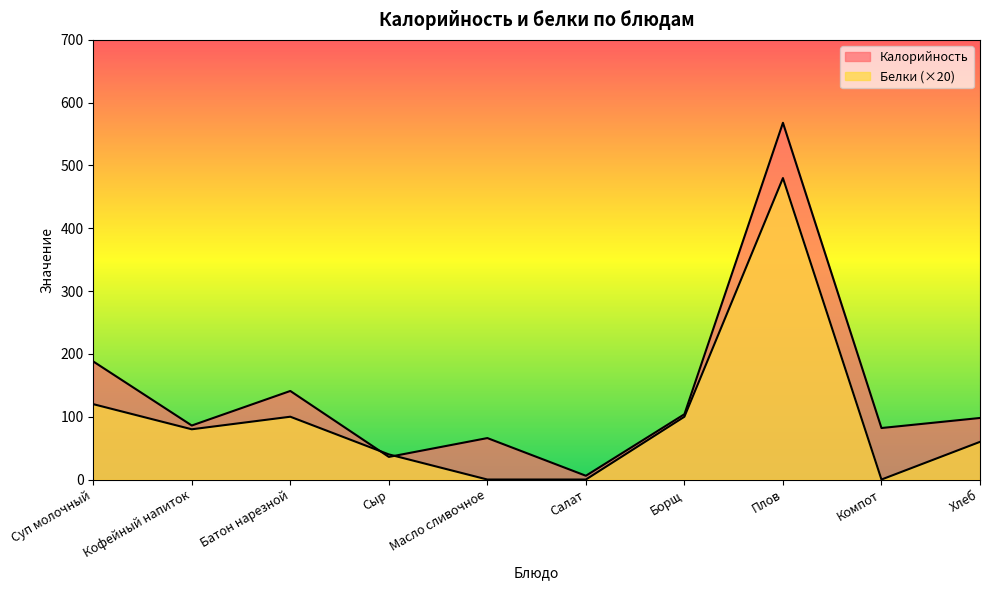

At which category is the sum across all series the highest?

Плов